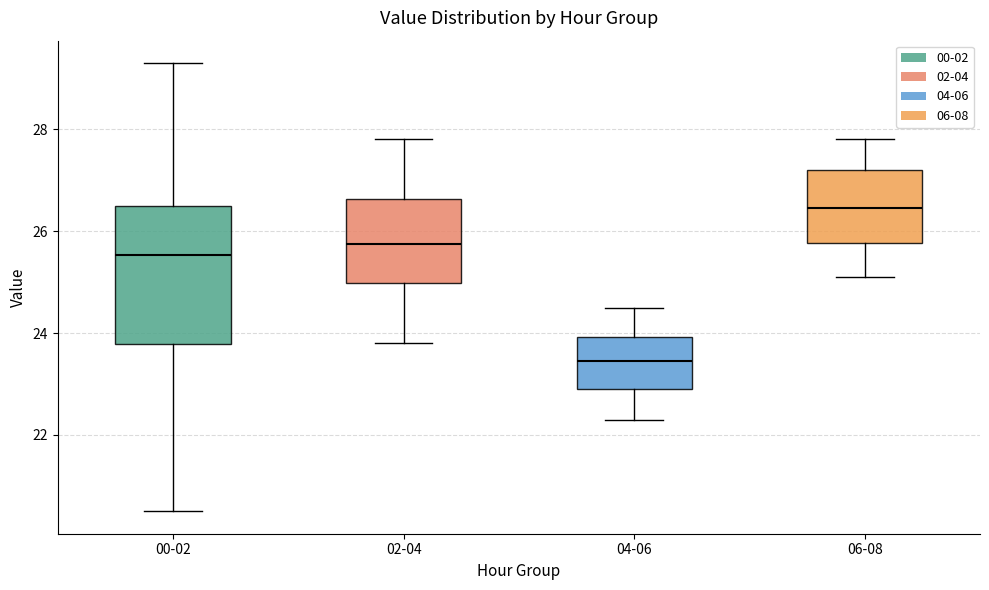

Reading left to right, transcribe this box plot: for each box, give where its median line is, the range the box spans, and where its two whiskers end, as read against the y-axis. The values are not printed on the chart, so give them approximately, as read against the axis.

00-02: median 25.6, box 23.8 to 26.4, whiskers 20.6 to 29.4
02-04: median 25.8, box 25.0 to 26.6, whiskers 23.8 to 27.8
04-06: median 23.4, box 23.0 to 24.0, whiskers 22.4 to 24.6
06-08: median 26.4, box 25.8 to 27.2, whiskers 25.2 to 27.8